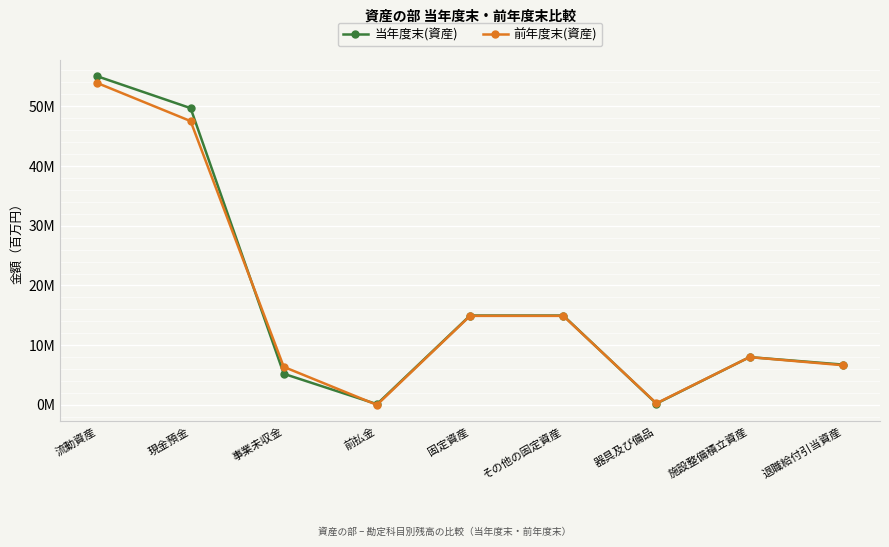

Reading right to left, list all the values displayed in this chart.

当年度末(資産): 6.8	8.0	0.2	15.0	15.0	0.1	5.2	49.7	55.0
前年度末(資産): 6.6	8.0	0.3	14.9	14.9	0.0	6.4	47.5	53.9